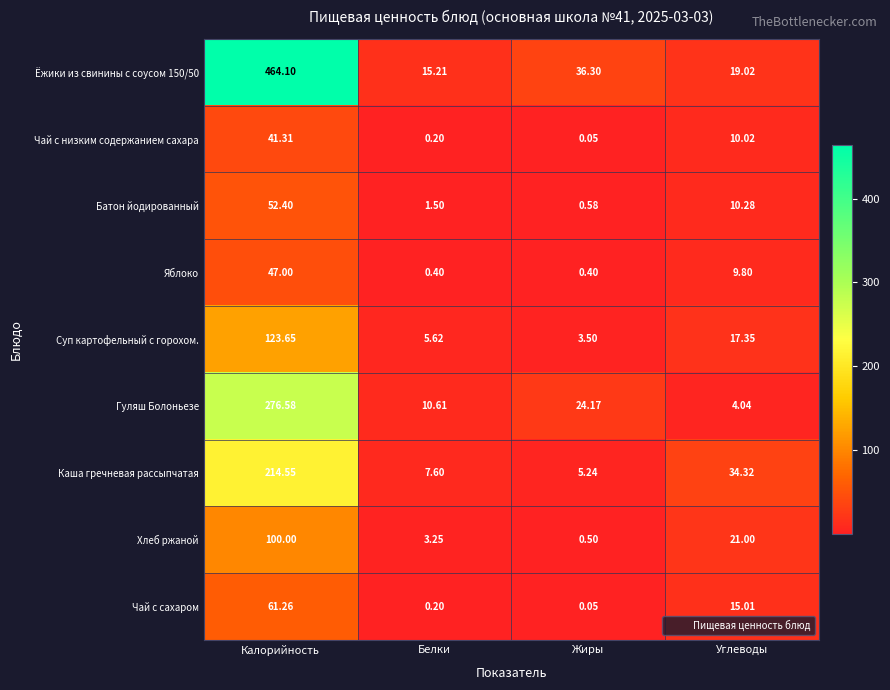

At which category is the sum across all series the highest?

Калорийность